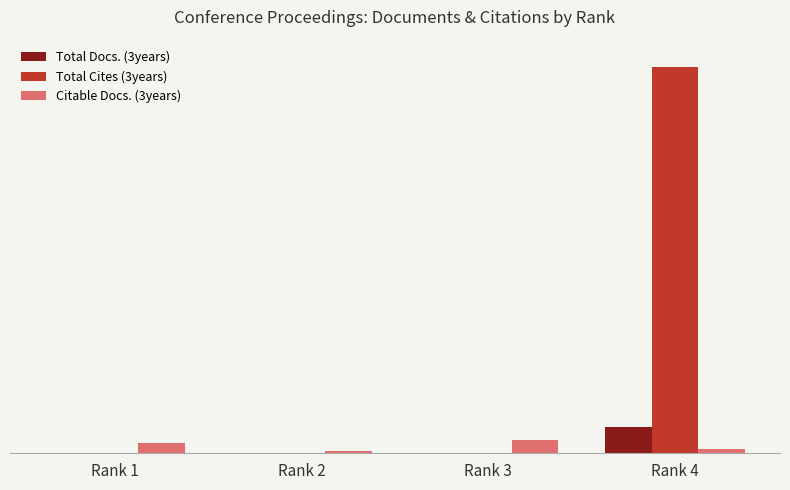

Are the bars grouped side by side (vs. stacked)?

Yes